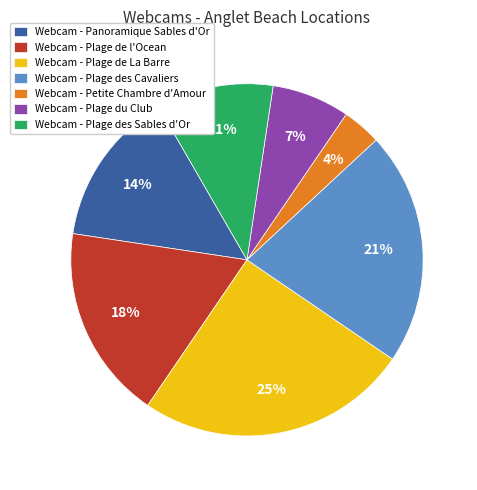

Do Webcam - Plage de l'Ocean and Webcam - Petite Chambre d'Amour together represent more than half of the pie?

No